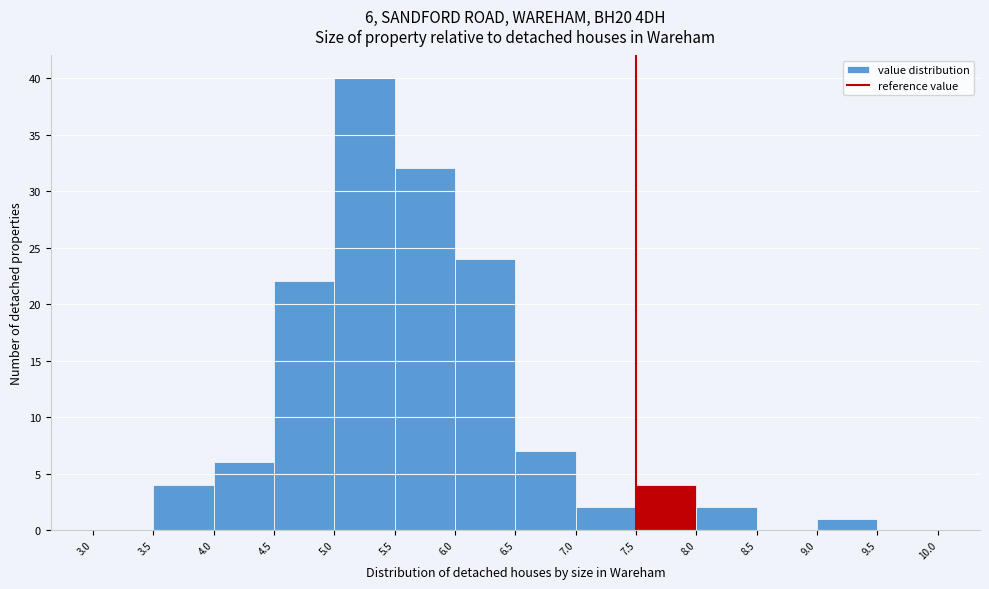

Which range on the x-axis has the tallest bar?

5.0 to 5.5